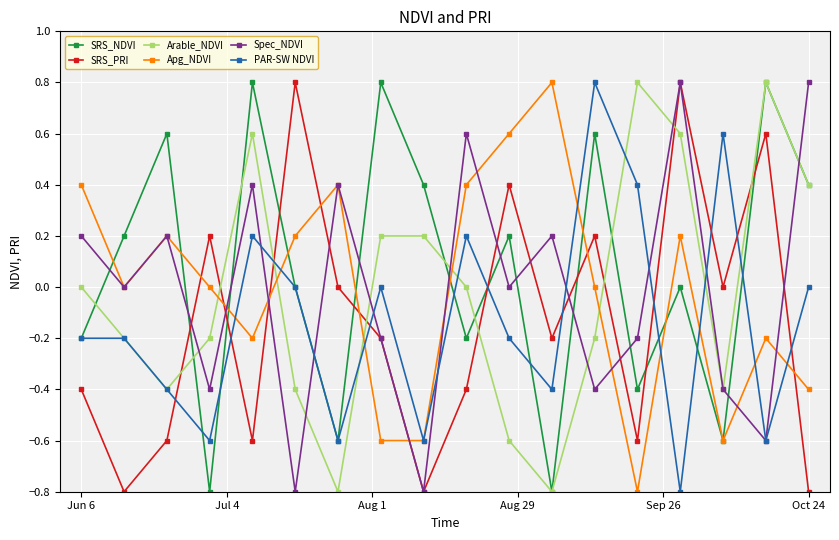

What is the lowest value of the Spec_NDVI series?

-0.8